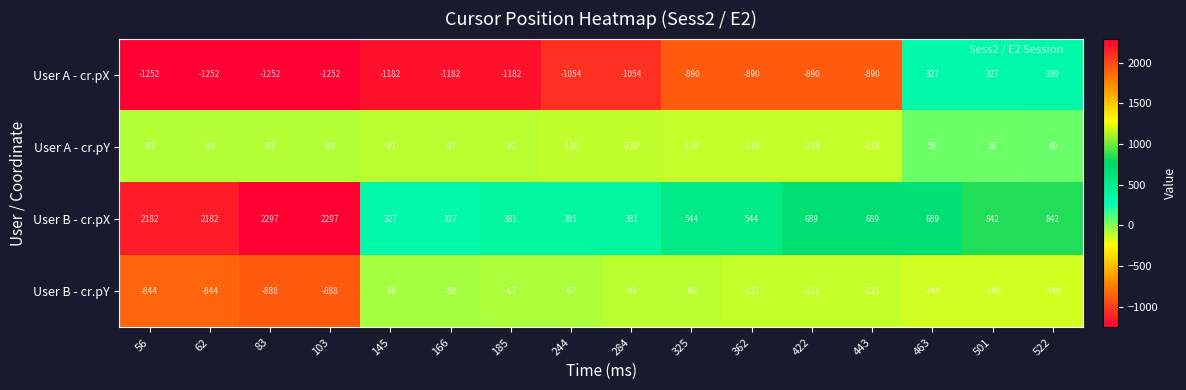

Between 56 and 284, which series saw the biggest shift?

User B - cr.pX